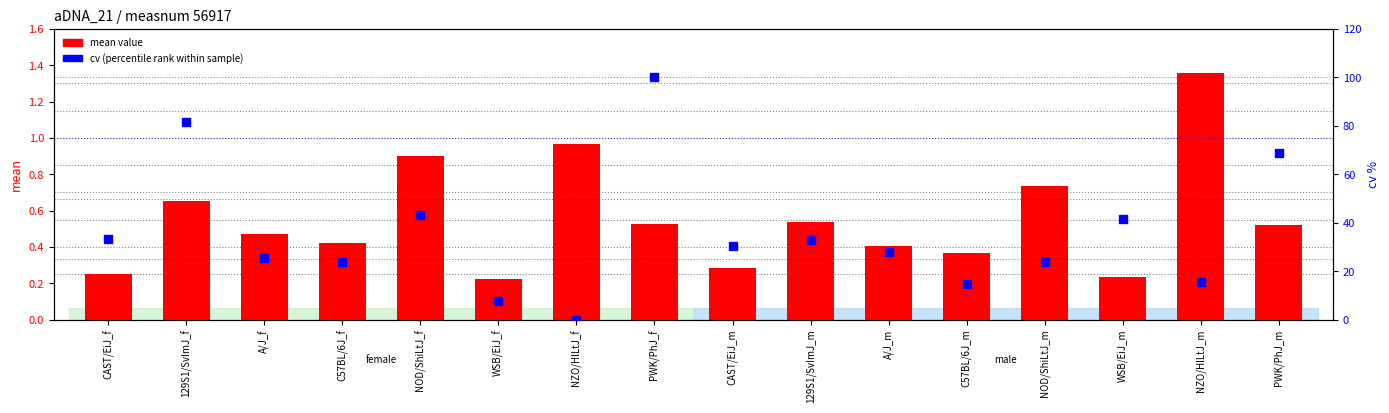

Which series has the largest total across all categories?

cv (percentile rank within sample)